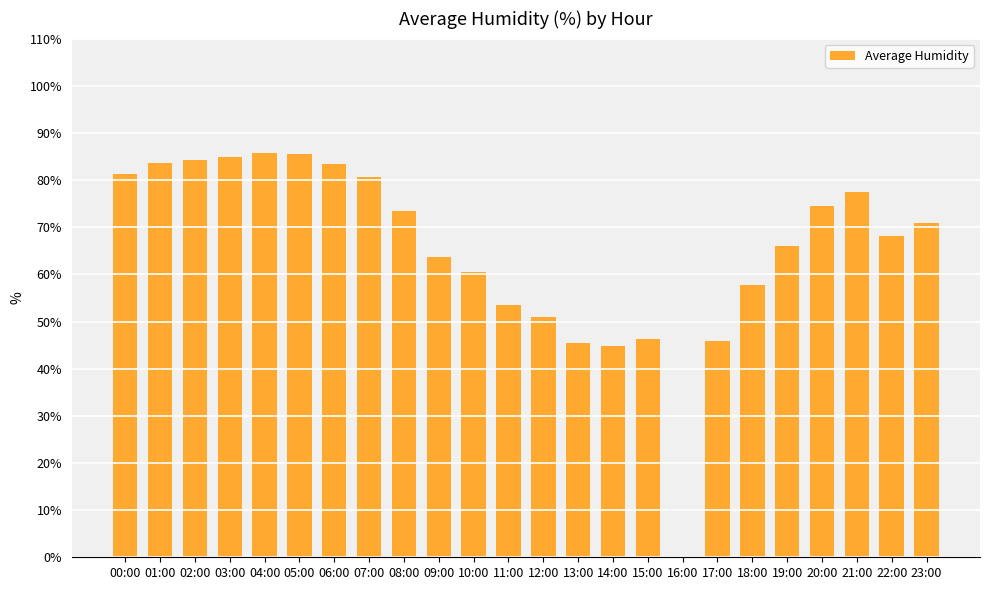

The value at 23:00 is 70.9. True or false?

True